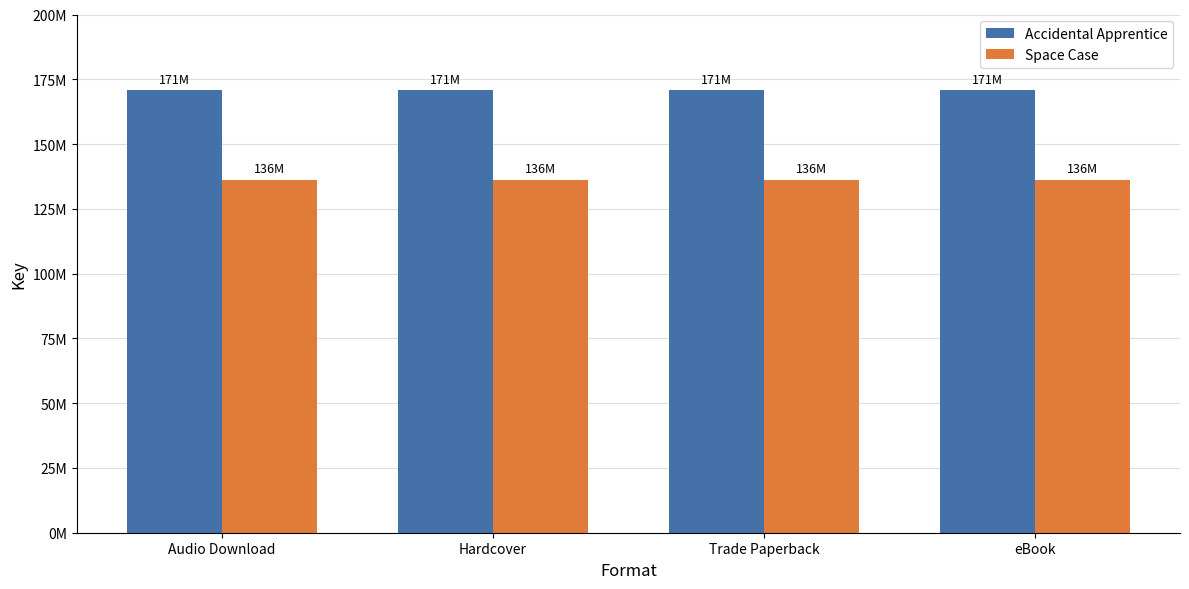

Are the bars horizontal?

No